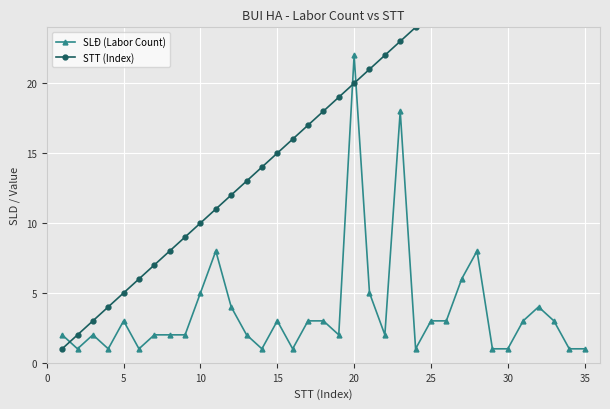

In SLĐ (Labor Count), how many points are lower than both neighbors (excluding endpoints)?

8